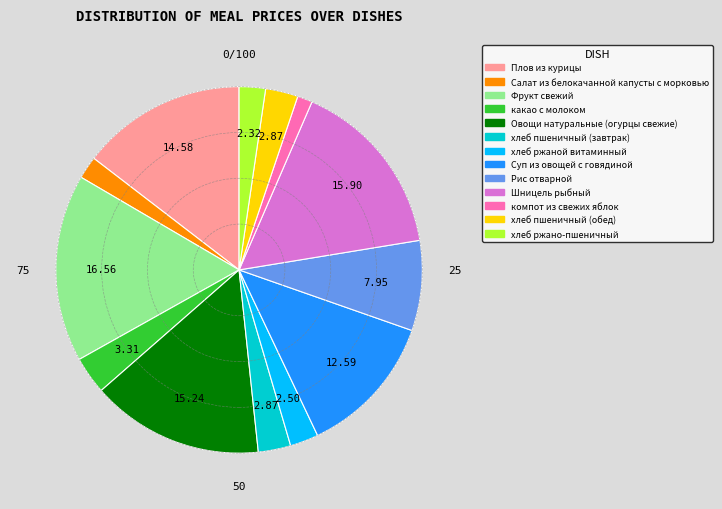

Does any single category account for the majority?

No